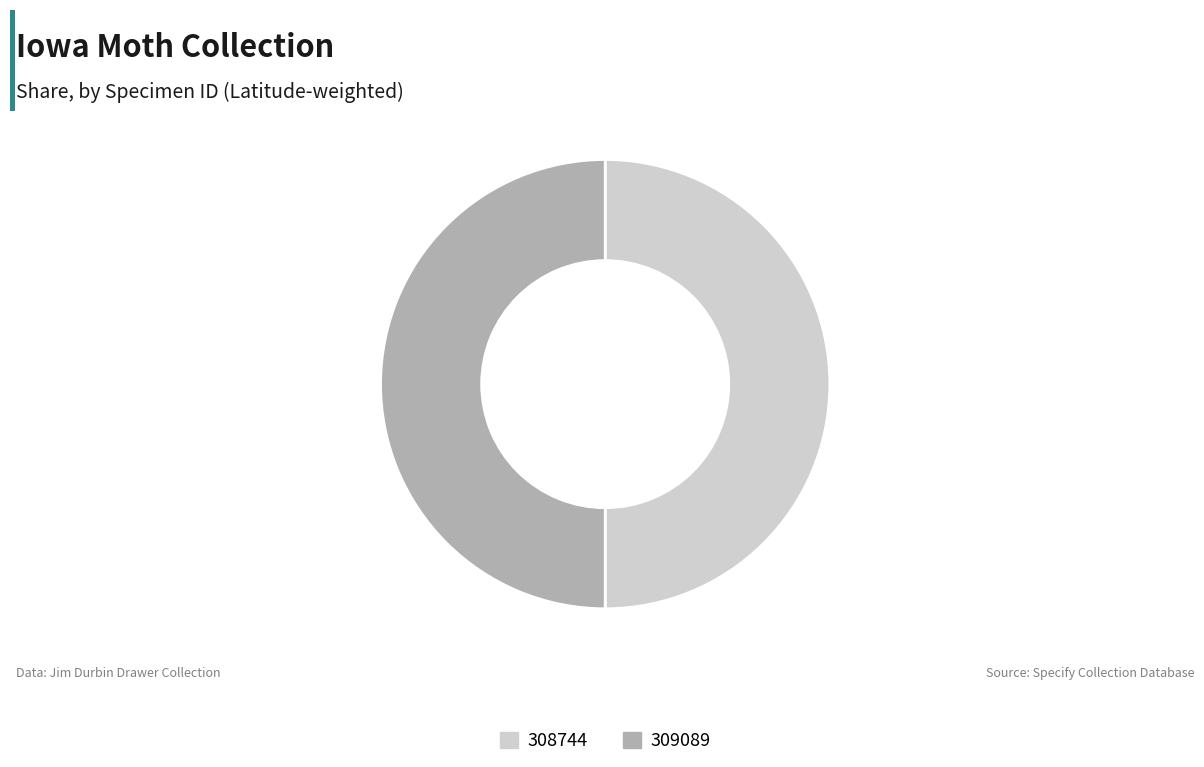

The 308744 slice represents 62% of the pie. True or false?

False